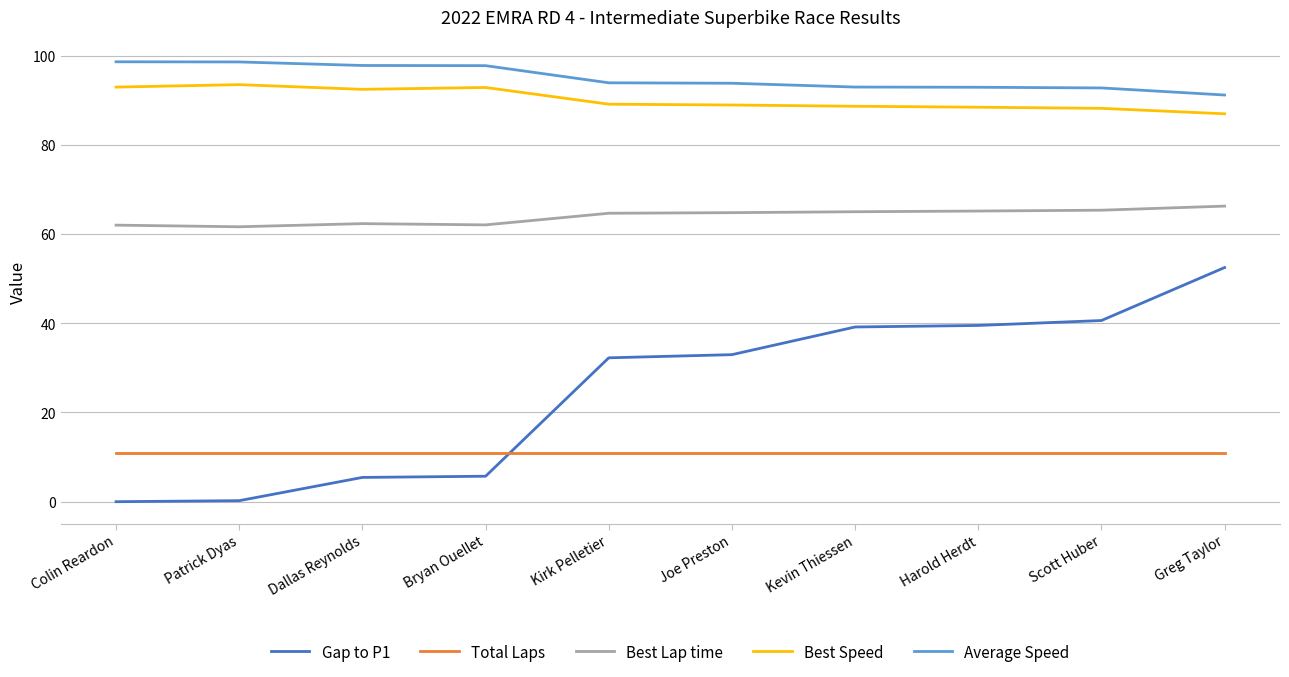

True or false: Best Lap time and Best Speed cross at least once.

False